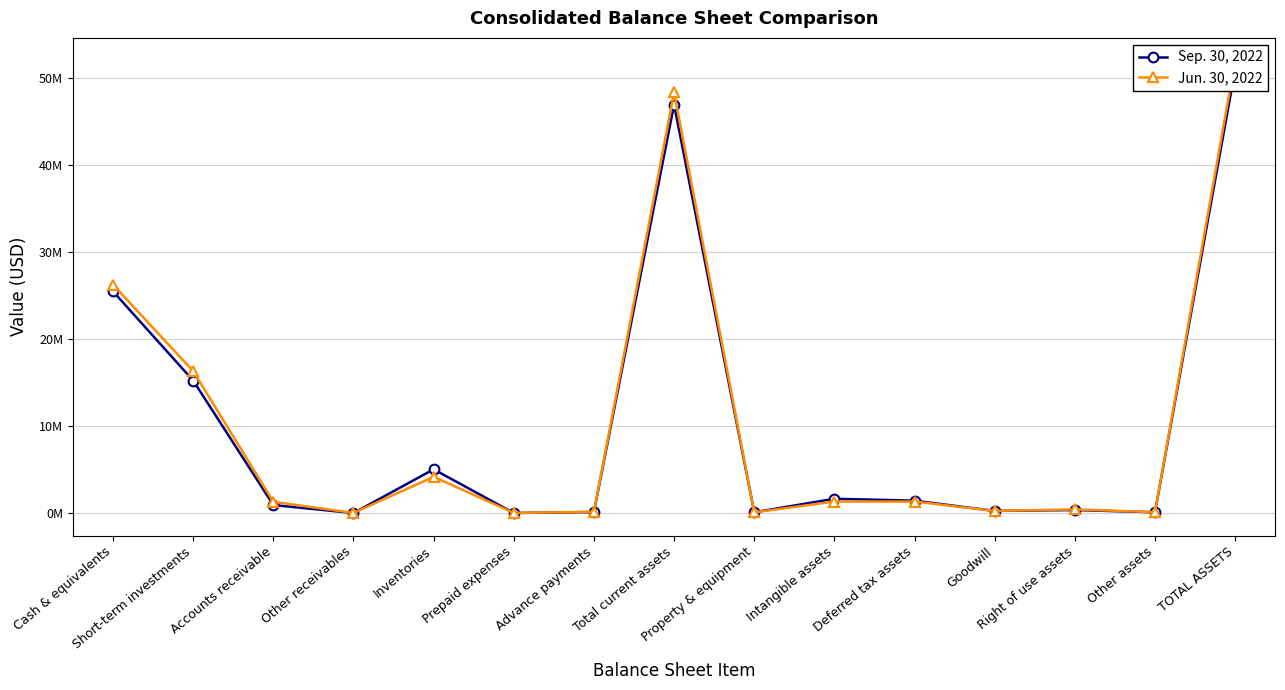

What is the average value of the Jun. 30, 2022 series?

10164945